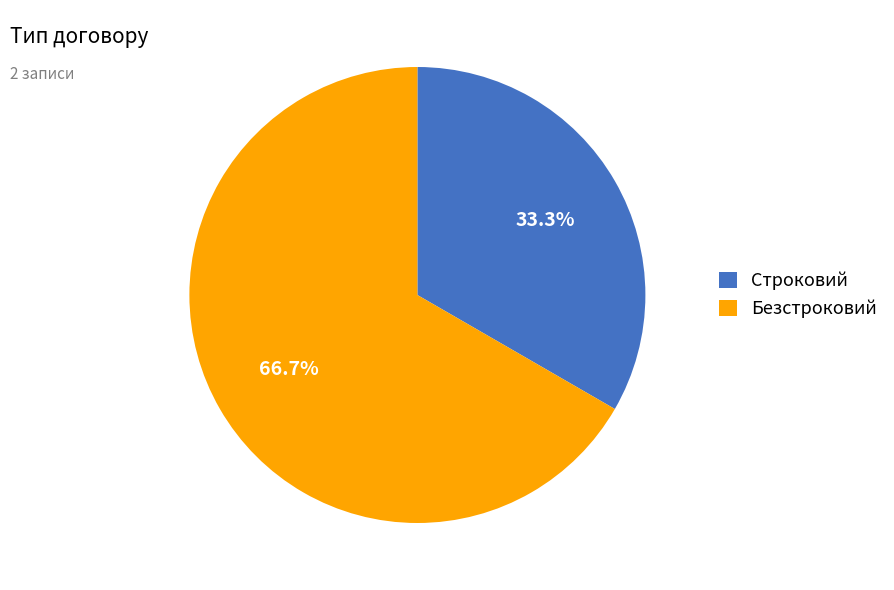

Count the number of slices in the pie.

2